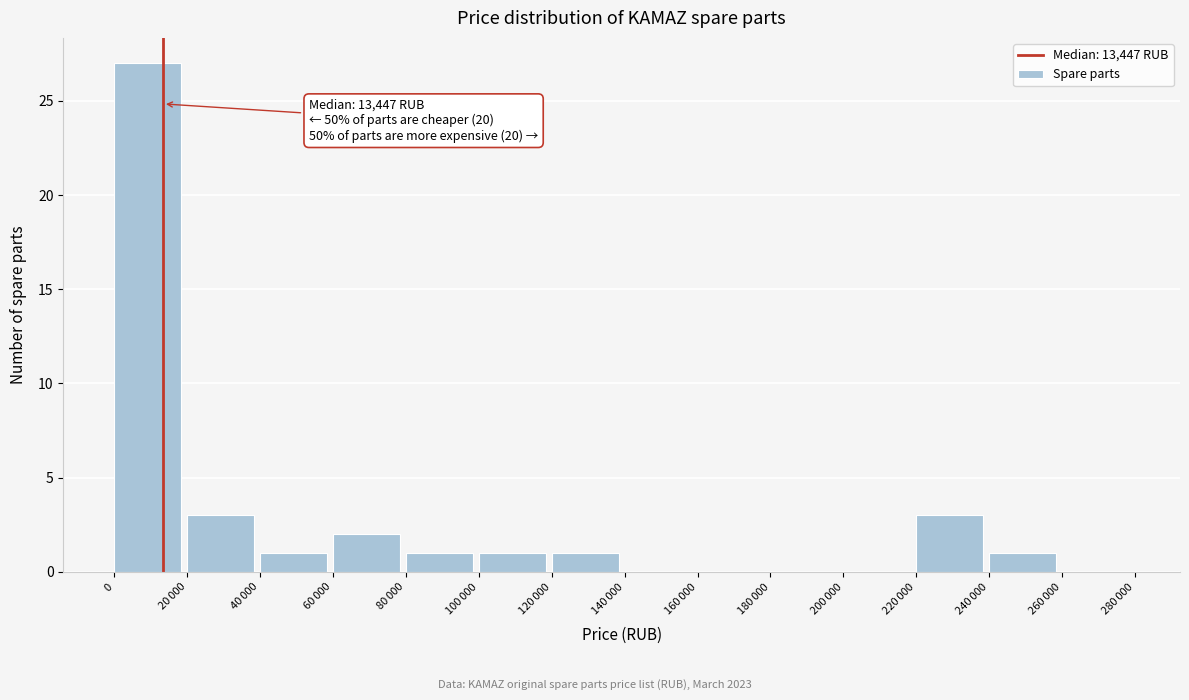

What is the sum of all values?

40